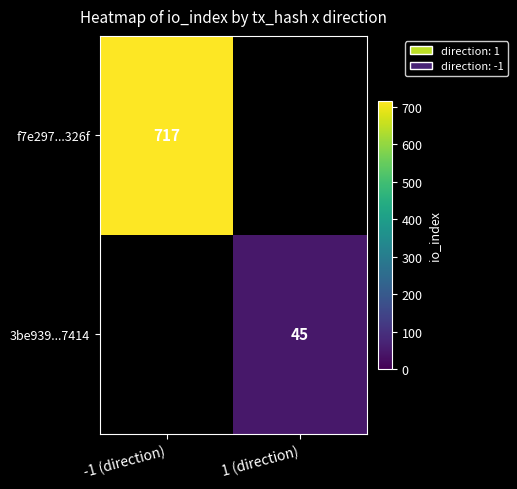

The value of f7e297...326f at -1 (direction) is 440. True or false?

False